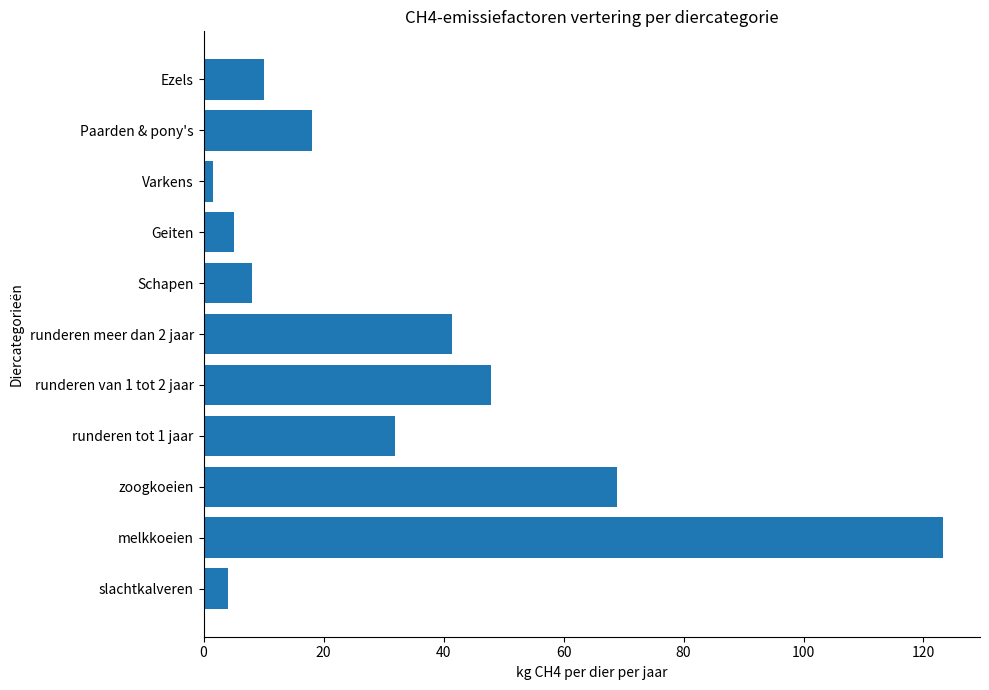

Which label corresponds to the largest value in the chart?

melkkoeien